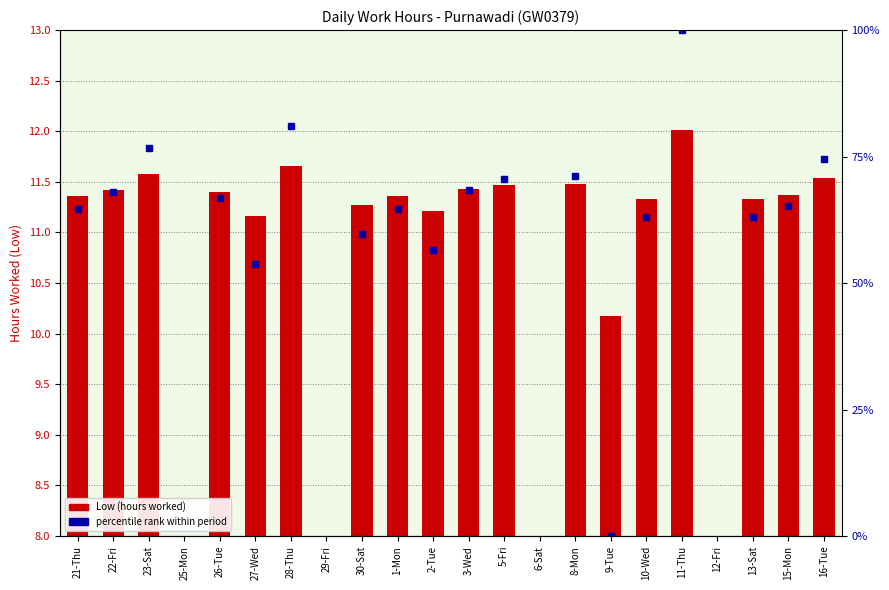

The value at 8-Mon is 2.2. True or false?

False